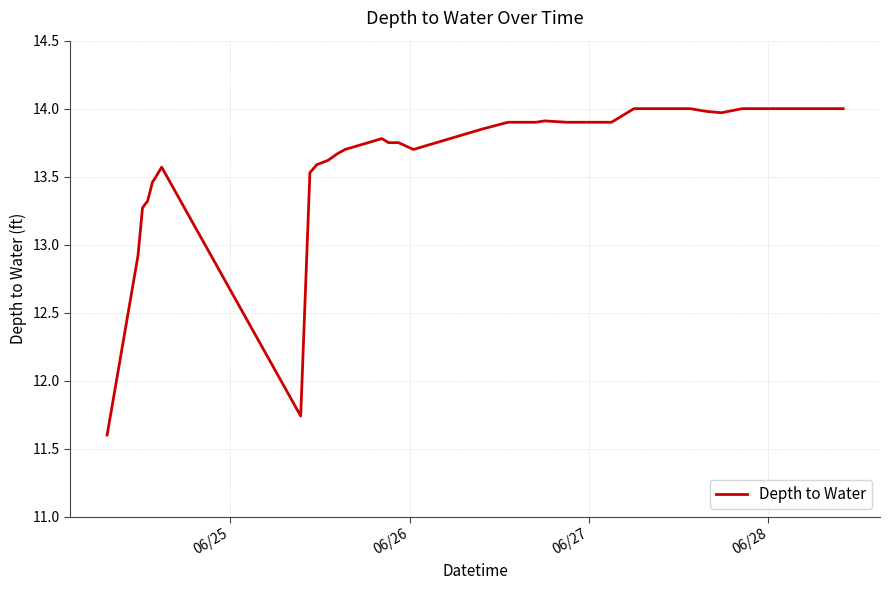

What is the maximum value shown in the chart?

14.0